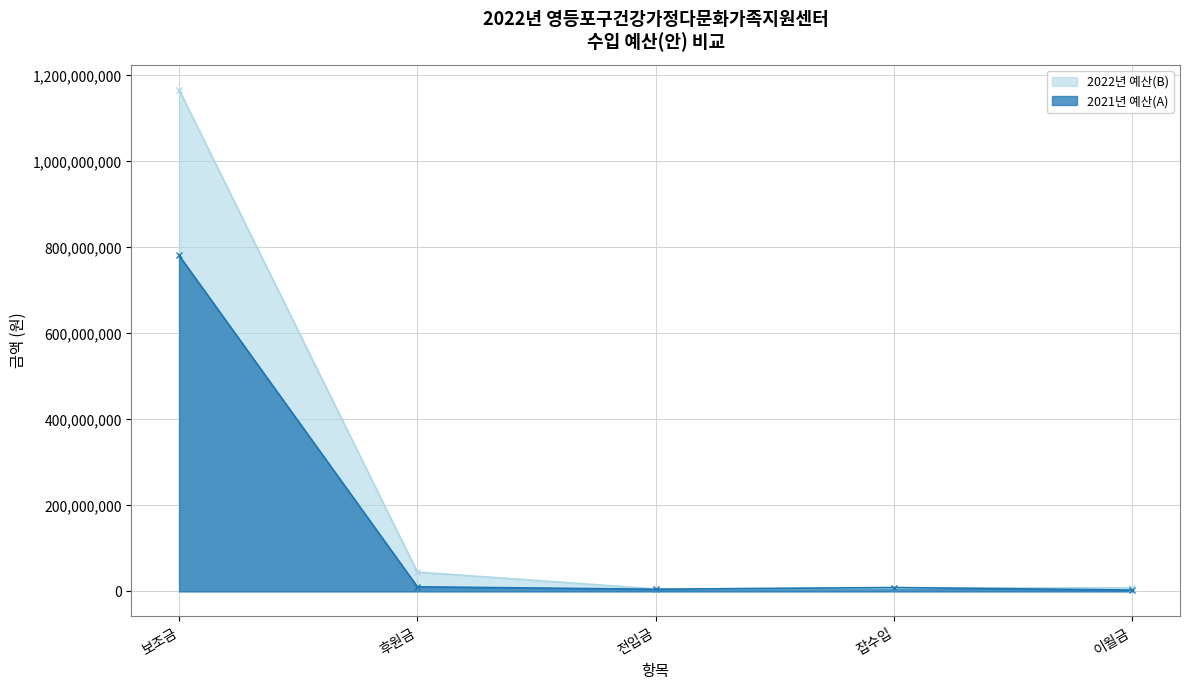

Where does the 2022년 예산(B) series first go above 8380000?

보조금